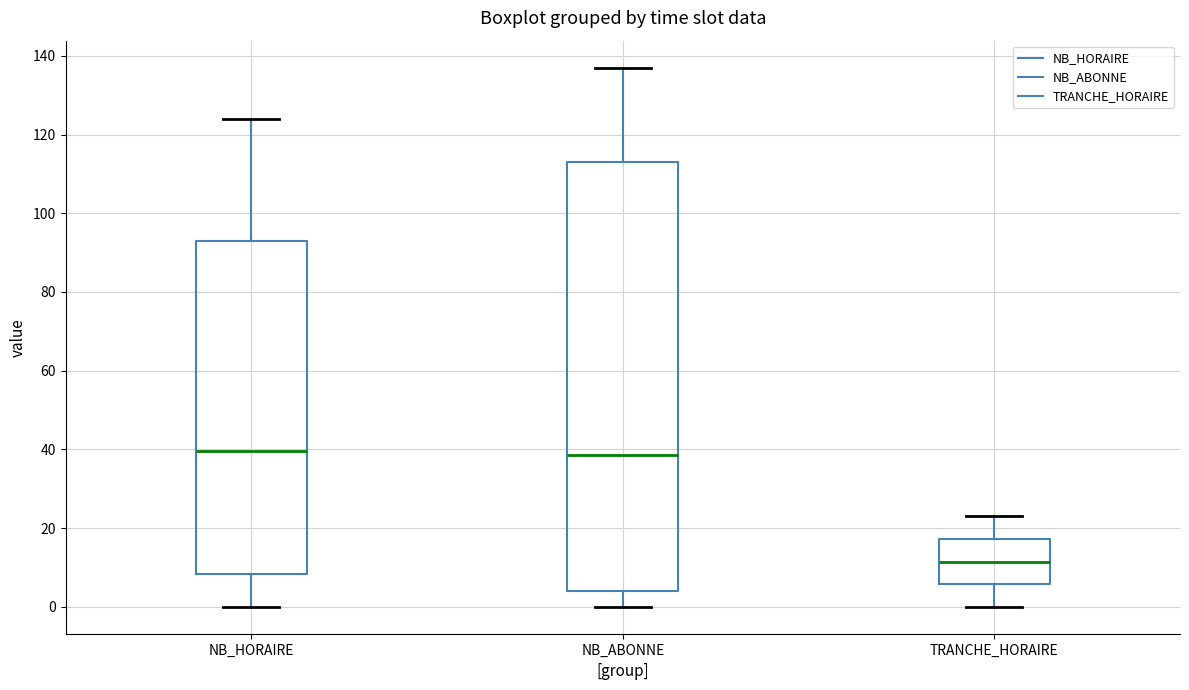

Where does the lower whisker of the box for NB_HORAIRE end on the y-axis? The values are not printed on the chart, so give them approximately, as read against the axis.

0